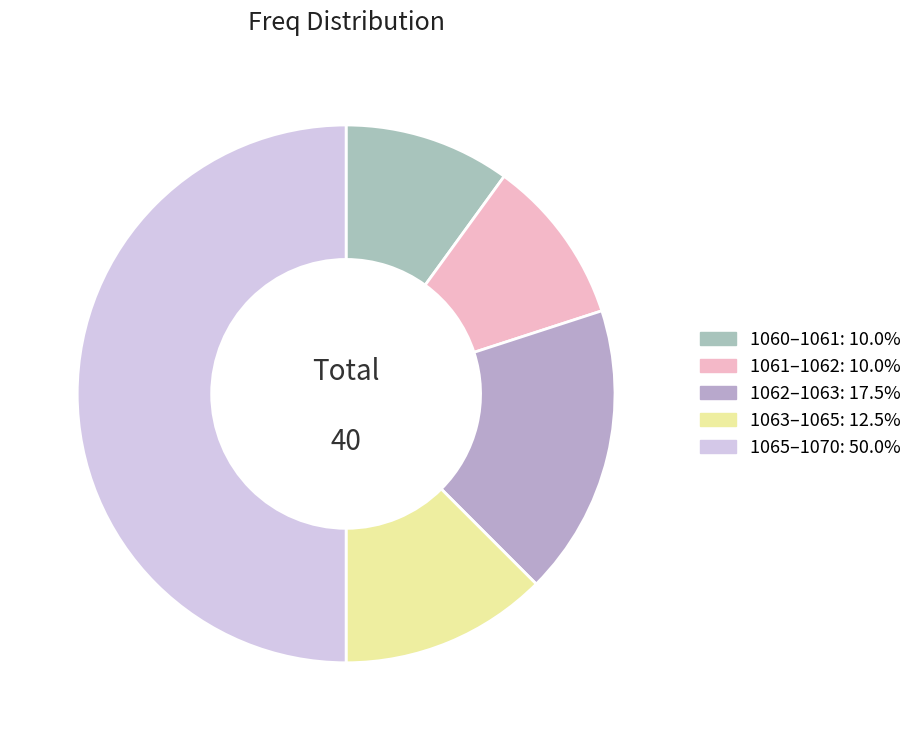

Does any single category account for the majority?

No